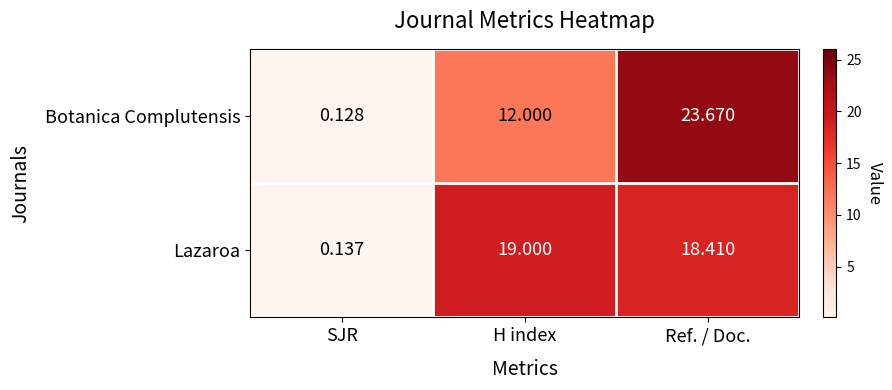

Where is Lazaroa nearest to the value 9?

SJR